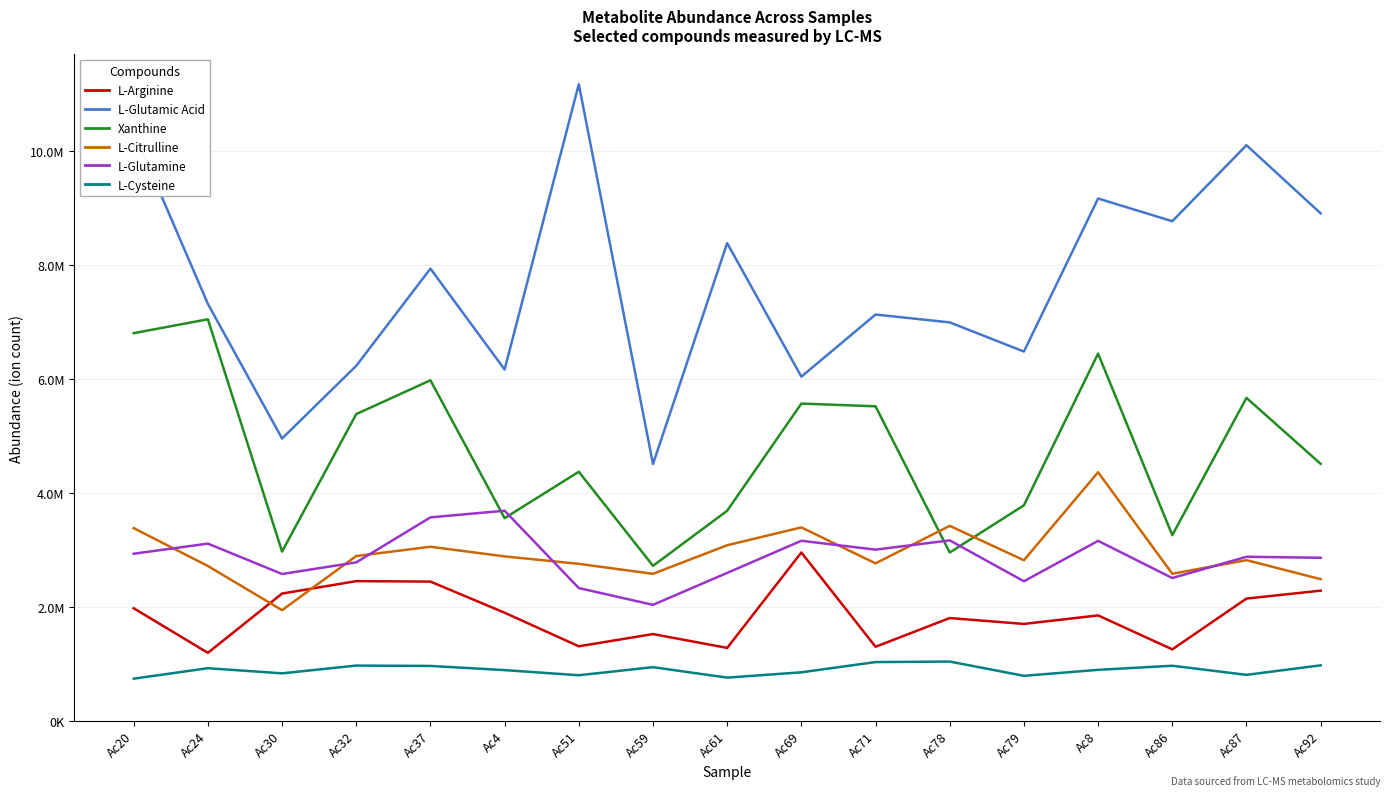

What value does the L-Cysteine series have at Ac78, to the nearest 10?

1038200